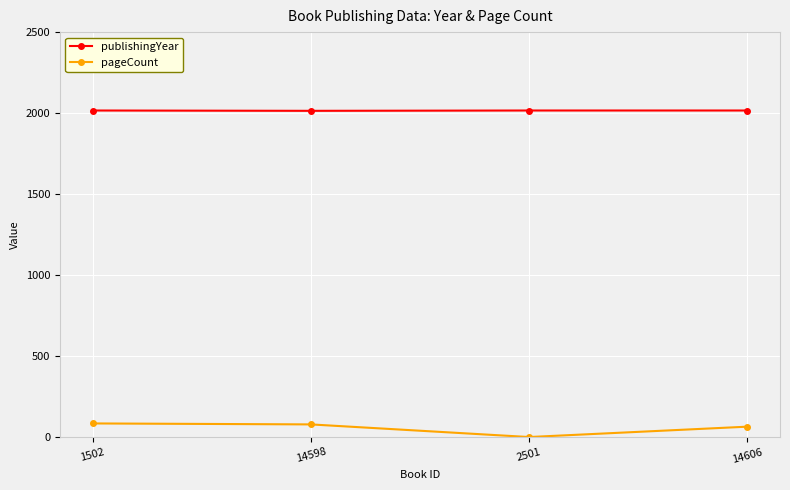

True or false: pageCount and publishingYear intersect in this chart.

False